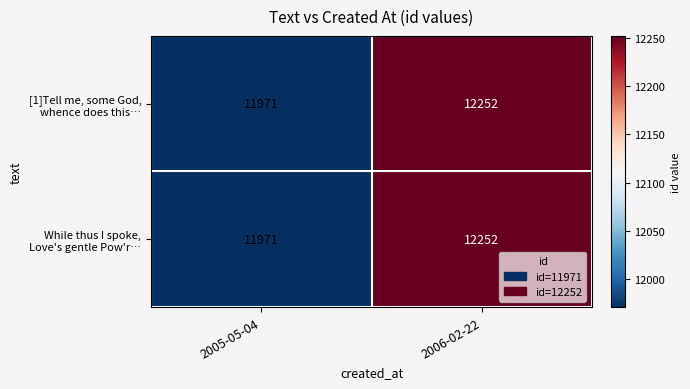

How many series are shown in this chart?

2